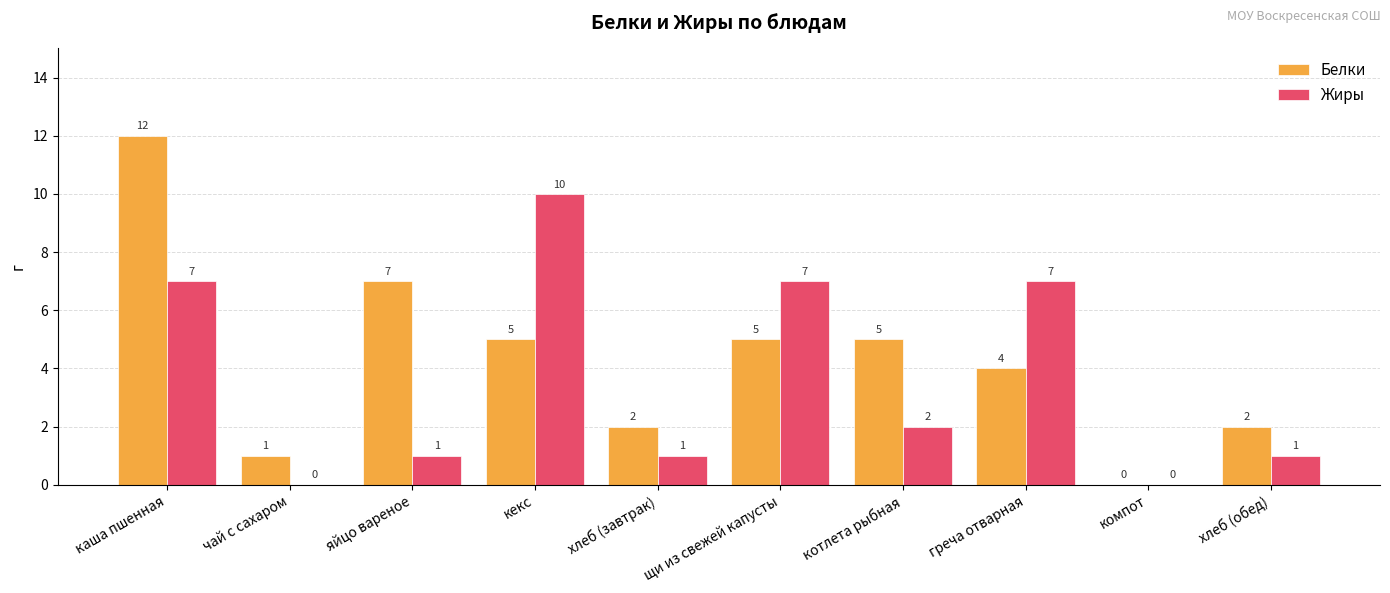

What is the sum of all Жиры values?

36